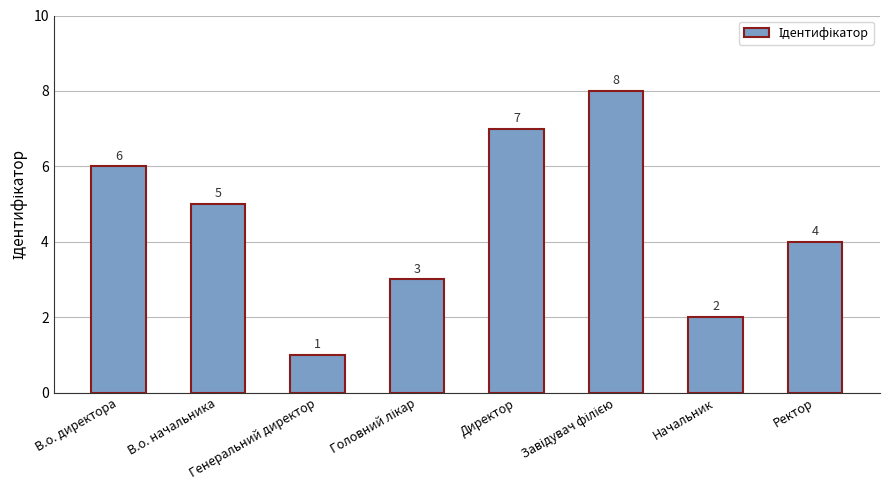

What is the smallest value displayed?

1